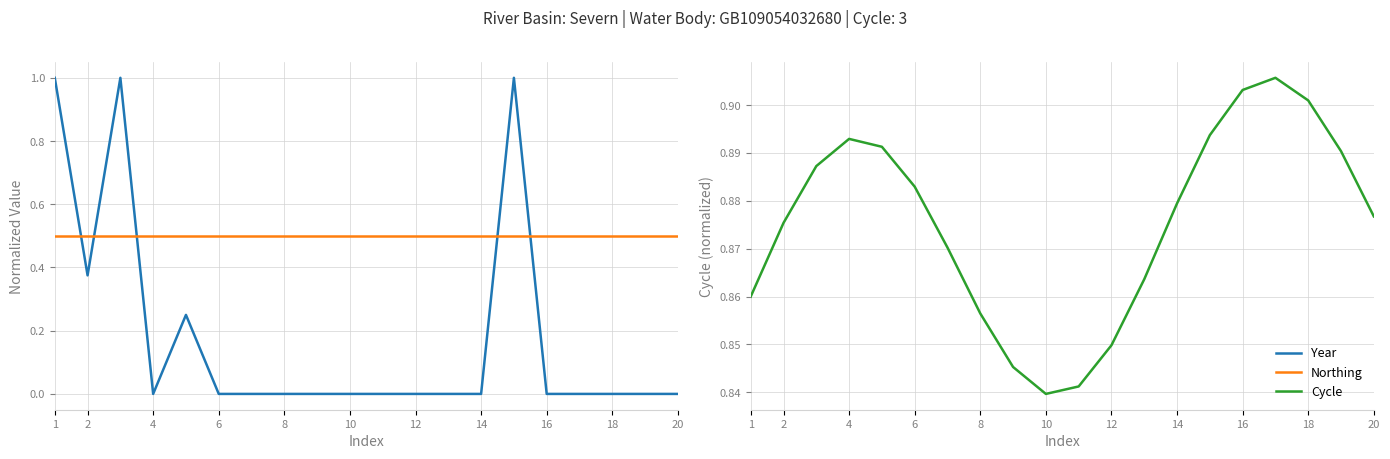

The Northing series shows 0.2 at 2. True or false?

False